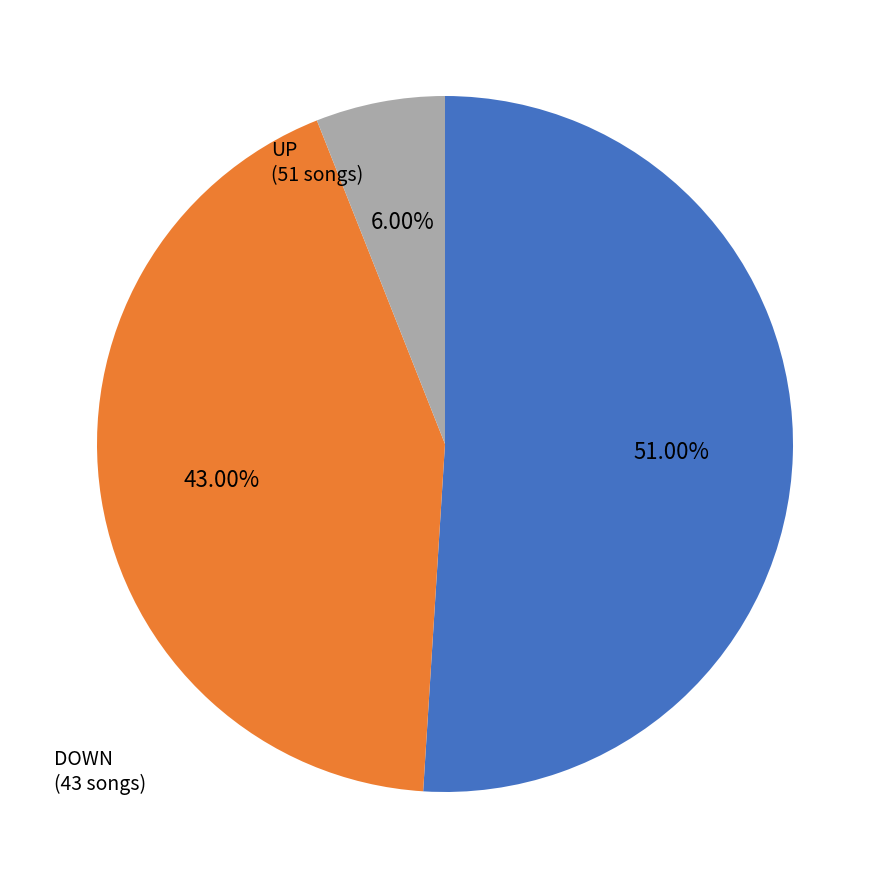

Does any single category account for the majority?

Yes